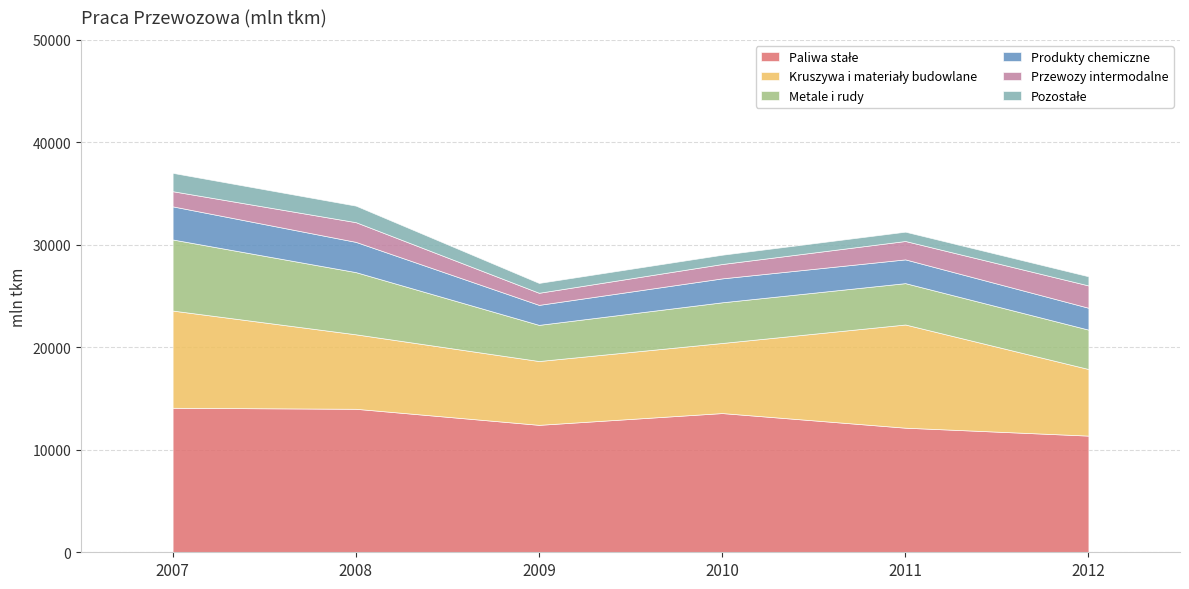

At which category is the sum across all series the highest?

2007